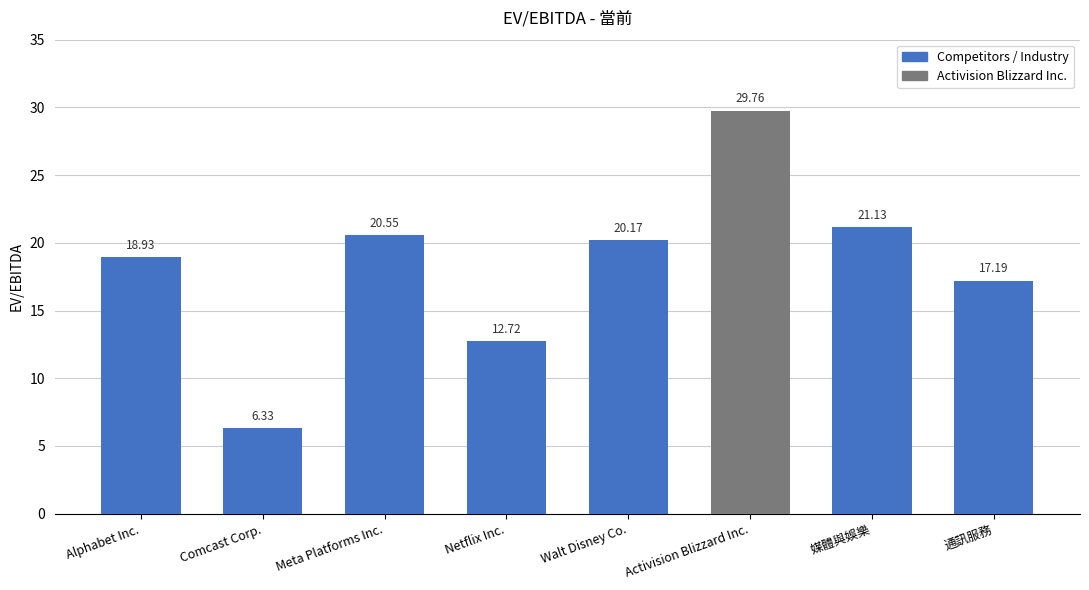

Count the number of data series in this chart.

1